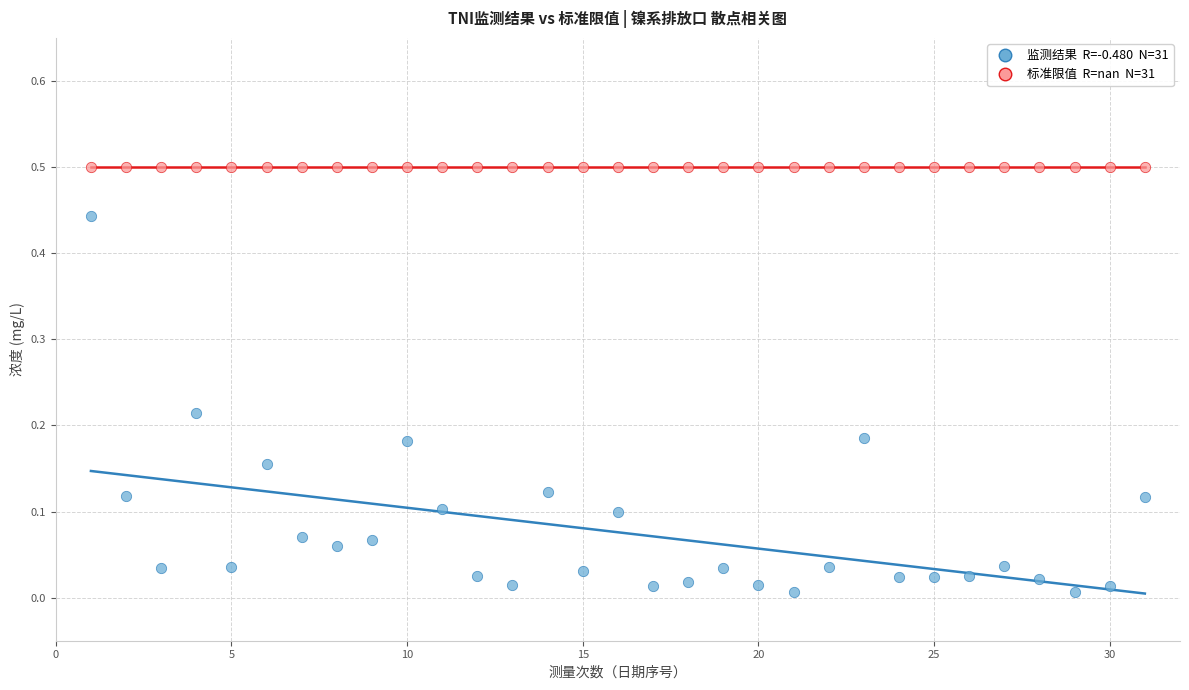

Count the number of points in this scatter plot.

62